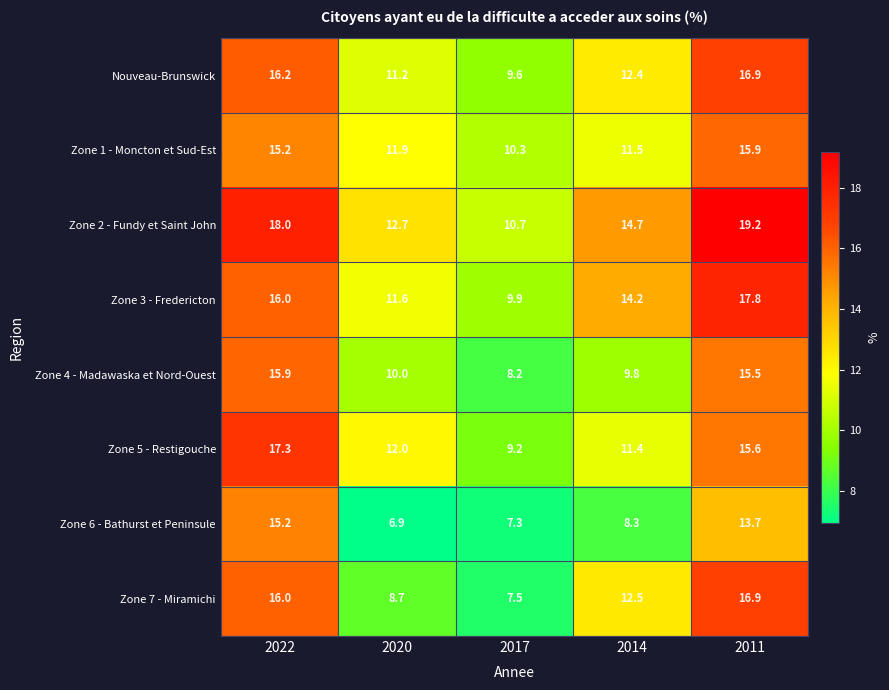

Rank the categories by Zone 6 - Bathurst et Peninsule value from lowest to highest.

2020, 2017, 2014, 2011, 2022